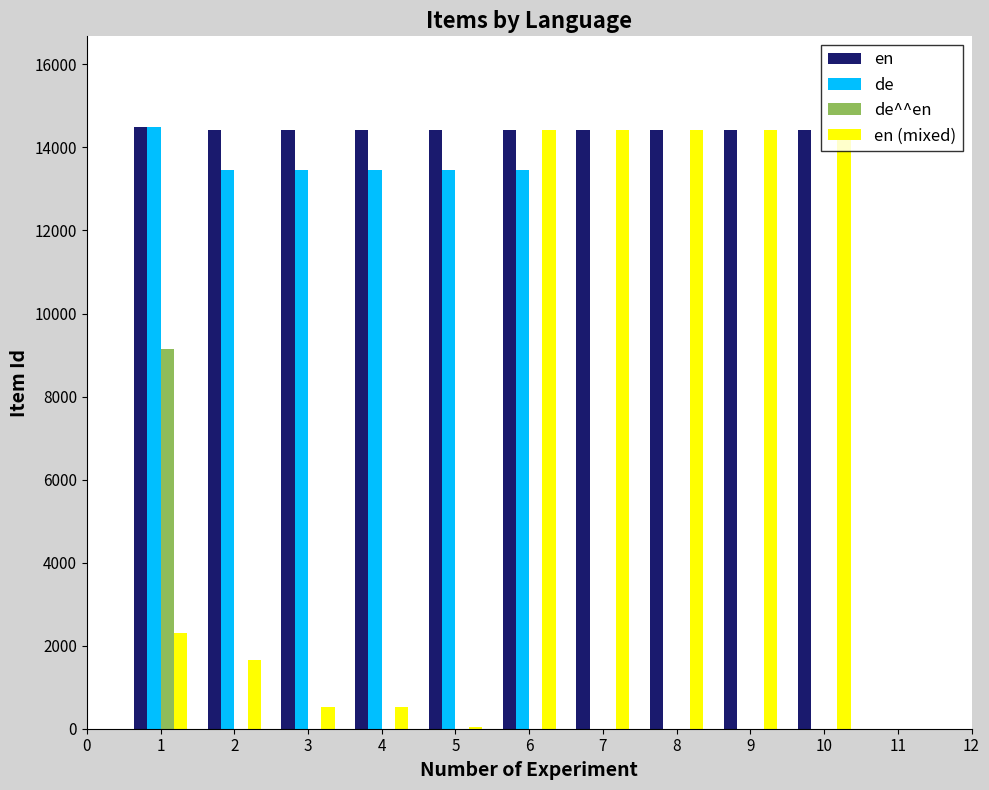

At which label does en (mixed) first exceed 14411?

6